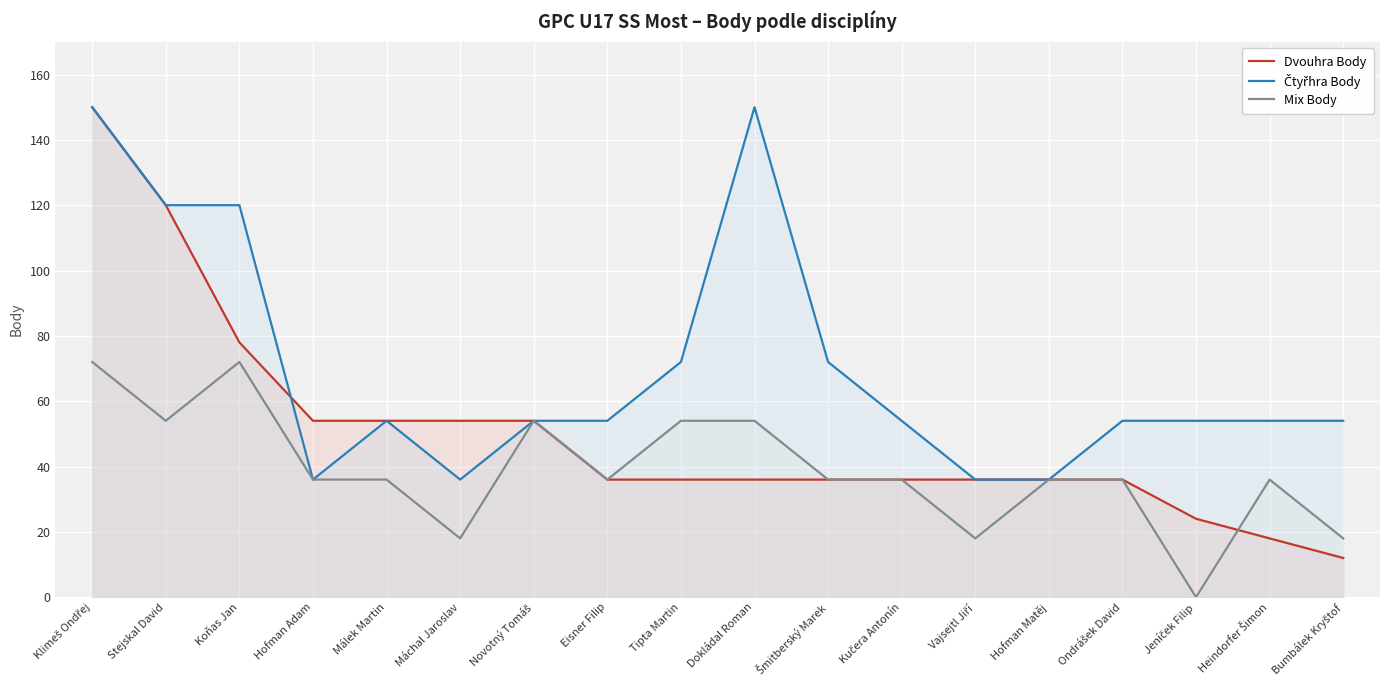

True or false: Mix Body has more than 2 interior local peaks.

True